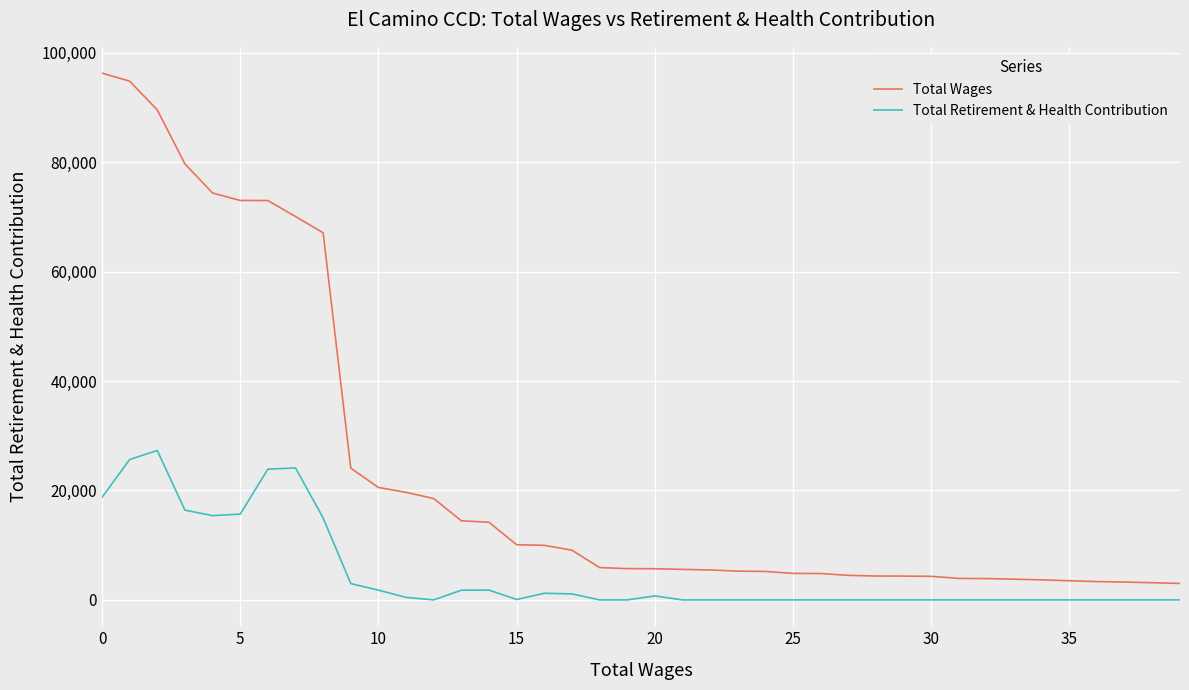

What is the highest value of the Total Retirement & Health Contribution series?

27305